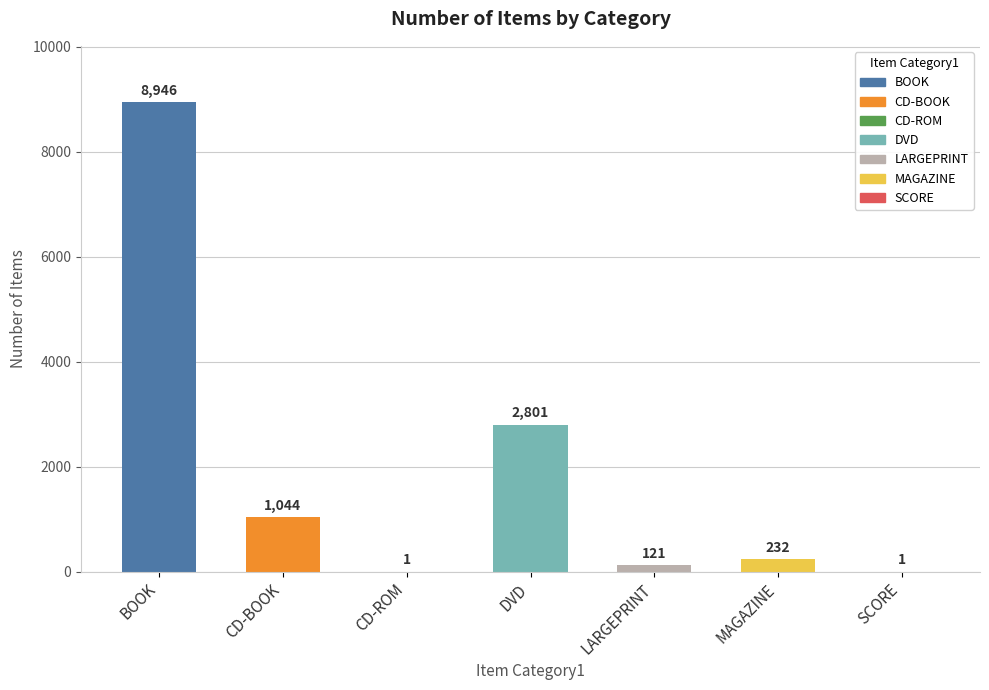

What is the sum of the values at MAGAZINE and DVD?

3033